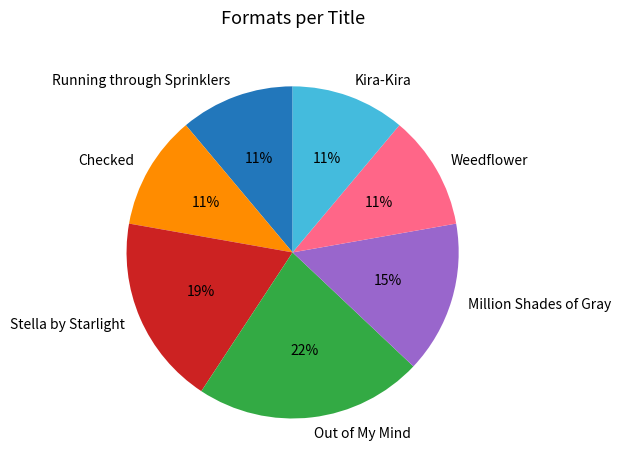

Which category has the biggest portion of the pie?

Out of My Mind